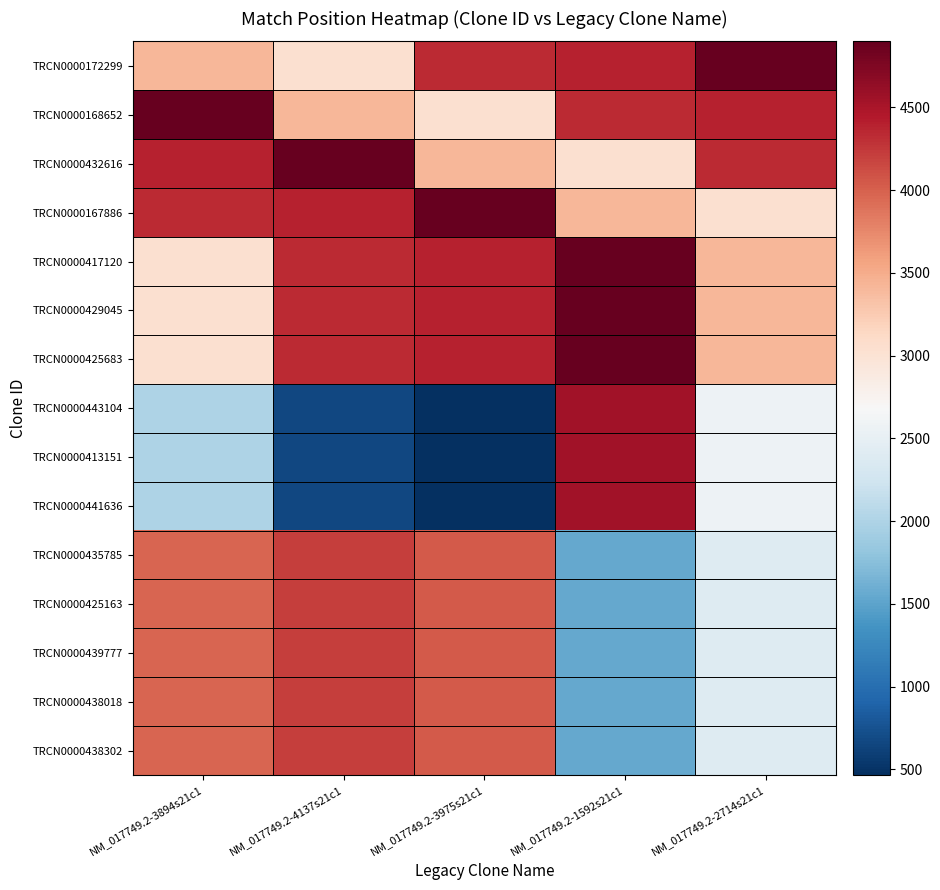

At which category is the sum across all series the highest?

NM_017749.2-3894s21c1